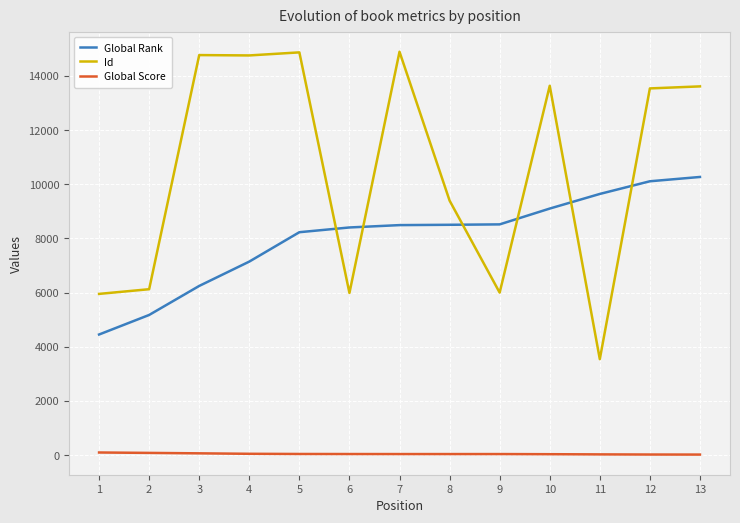

At 8, list the series in order from largest to smallest.

Id, Global Rank, Global Score